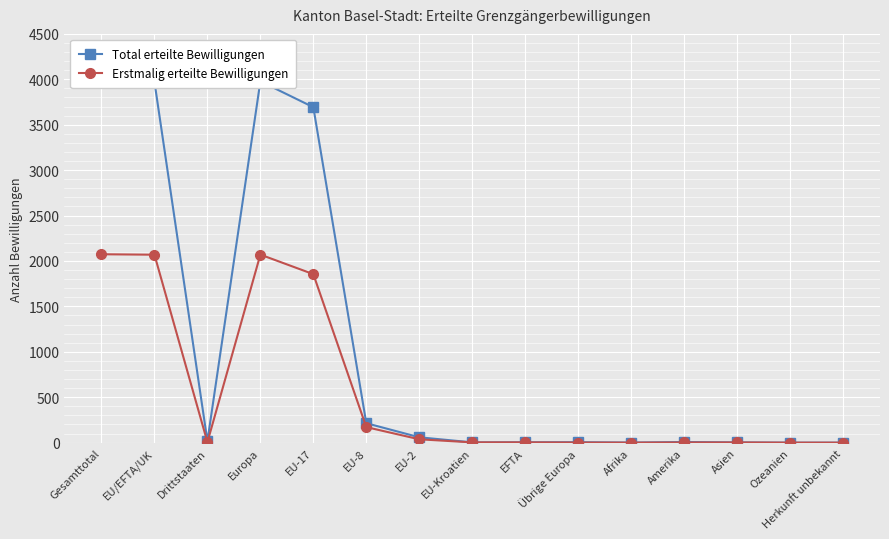

How many data points does each series have?

15